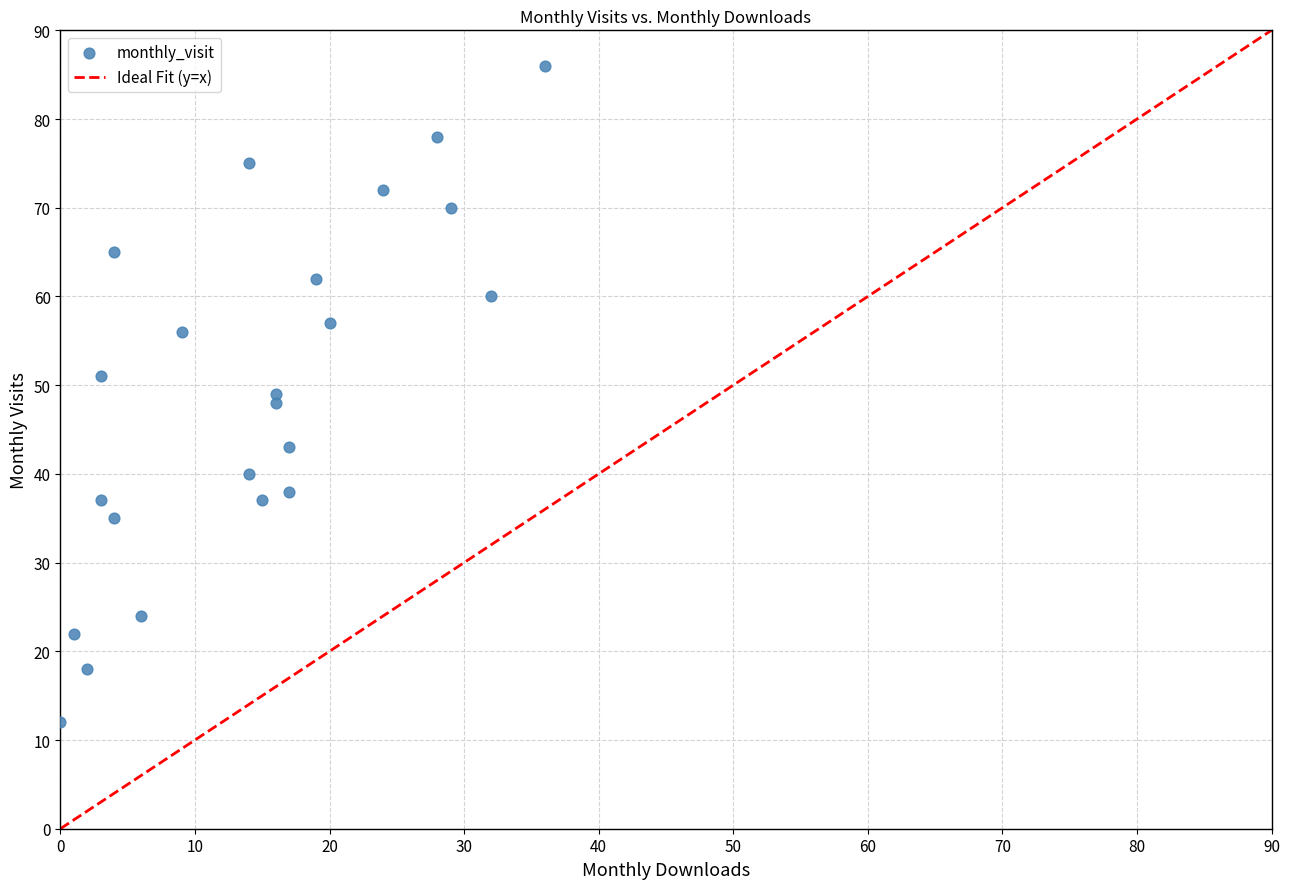

What is the range of Y values (max minus min)?

74